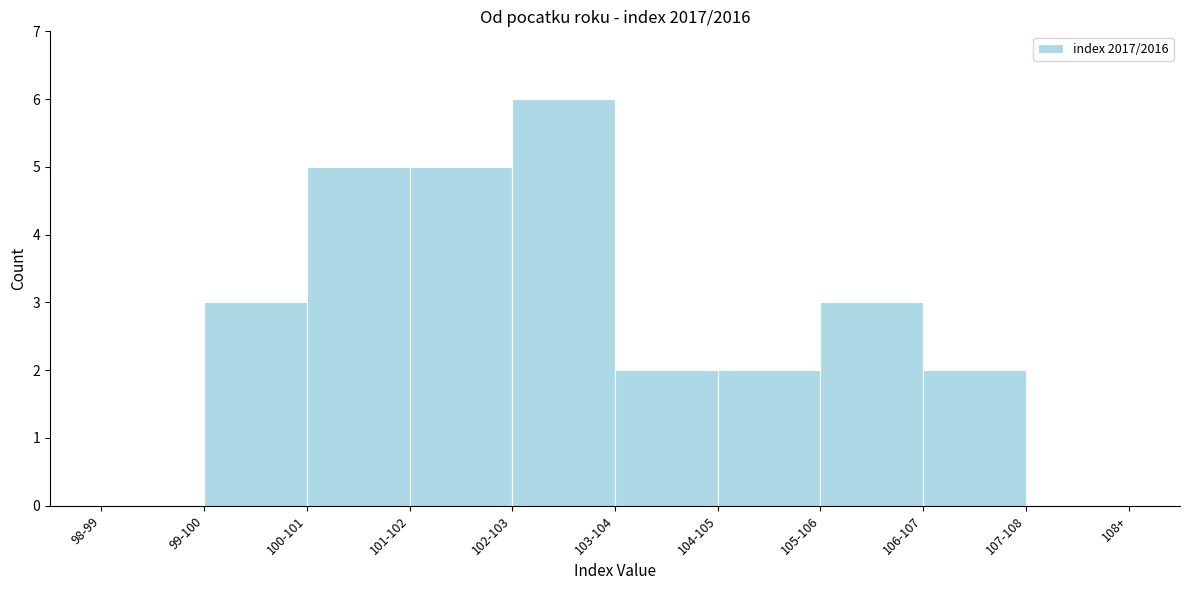

Reading right to left, list all the values displayed in this chart.

107-108=0	106-107=2	105-106=3	104-105=2	103-104=2	102-103=6	101-102=5	100-101=5	99-100=3	98-99=0